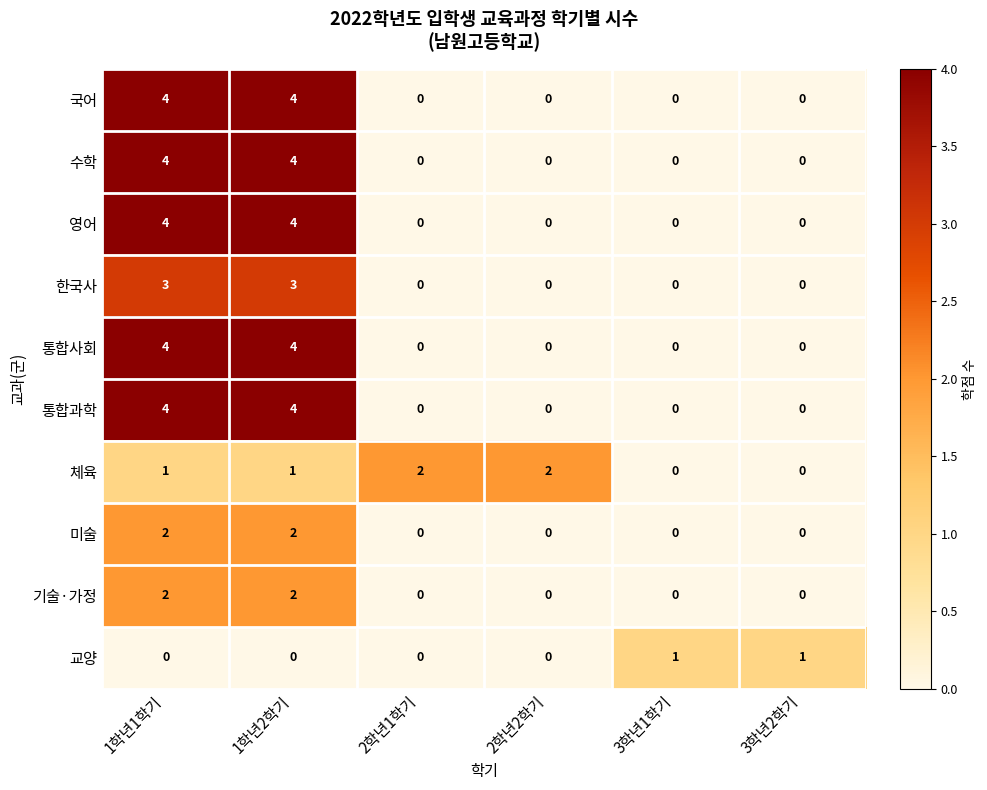

How many categories are shown in the chart?

6